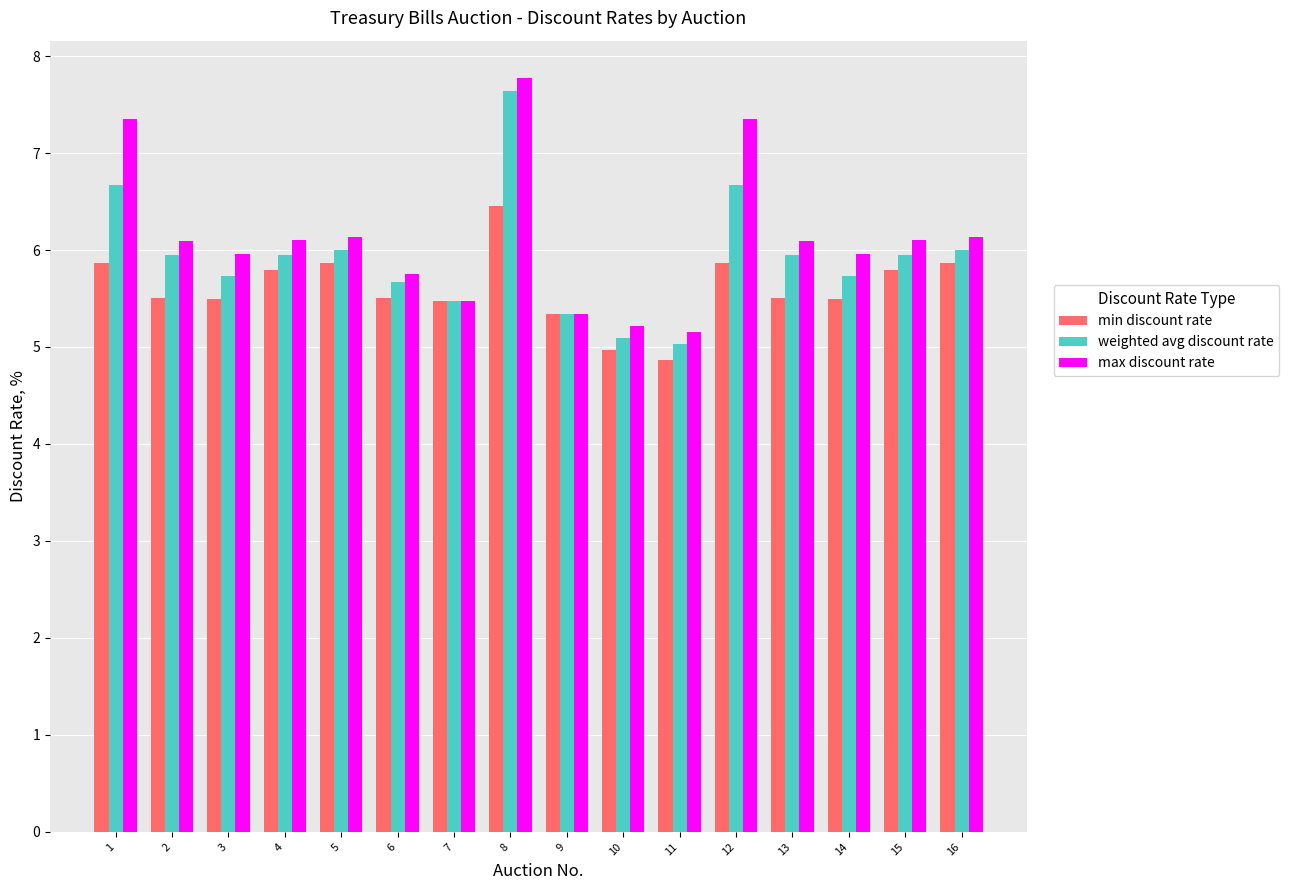

What is the sum of the weighted avg discount rate values at 12 and 3?

12.4